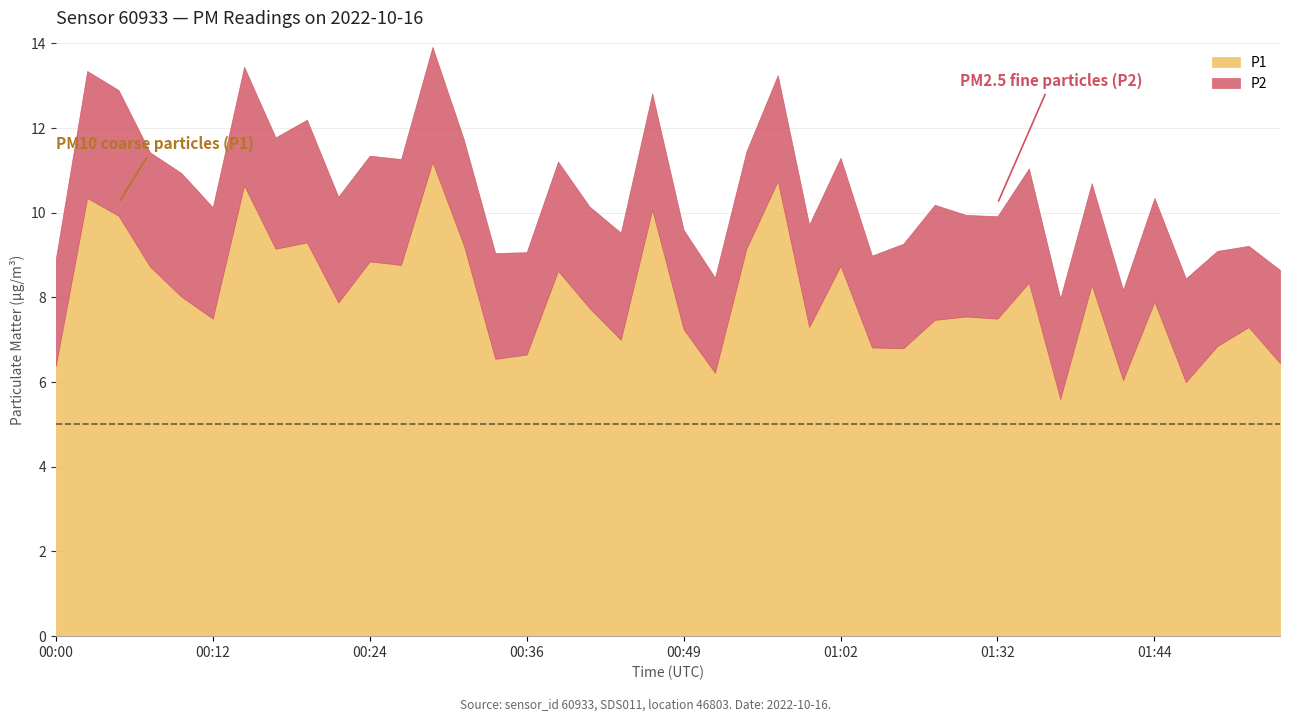

At which category does P2 reach its first local peak?

00:02